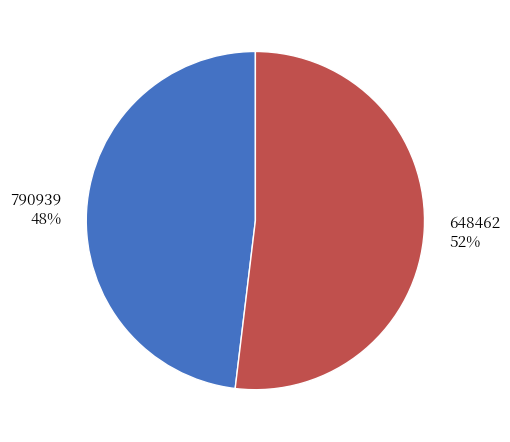

Which category has the smallest portion of the pie?

790939